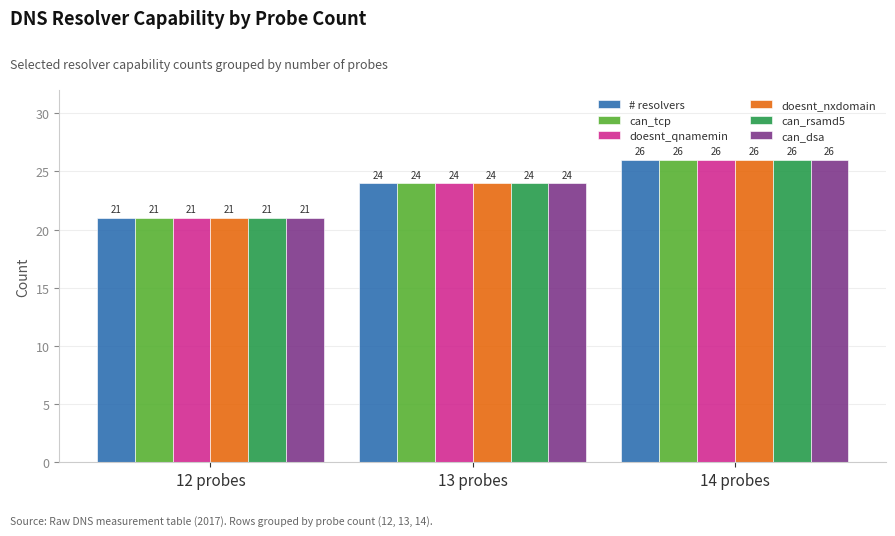

What is the approximate value of can_tcp at 14 probes?

26